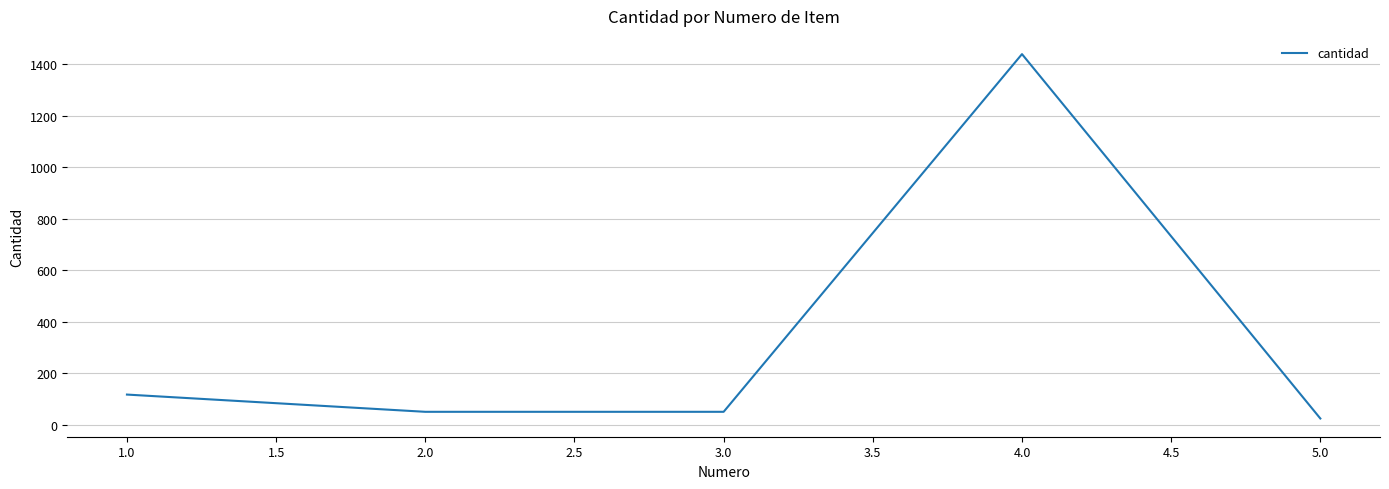

Where is the first local maximum?

4.0